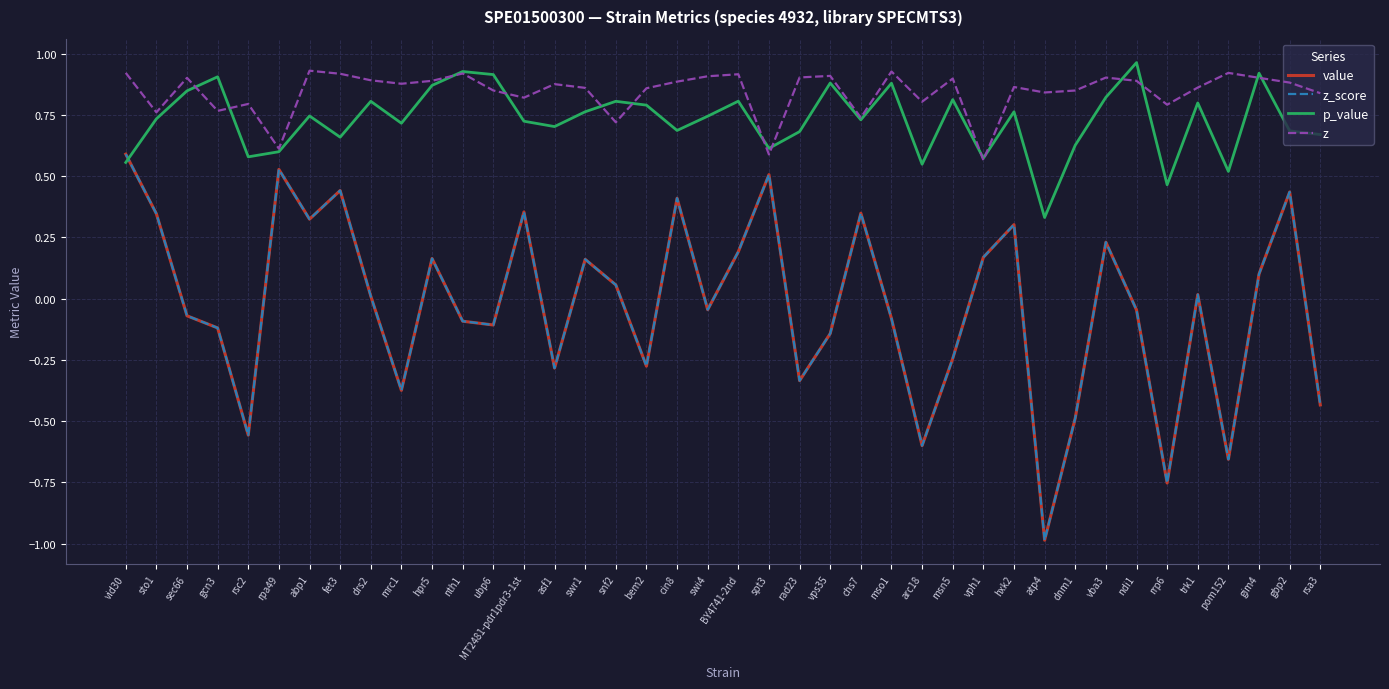

Where is z_score nearest to the value 0?

drs2